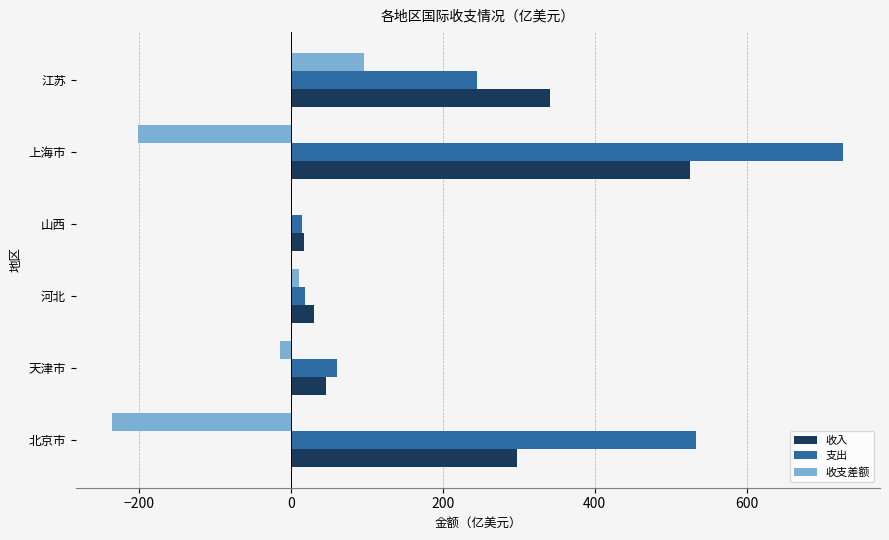

Which category has the highest value across all series?

上海市